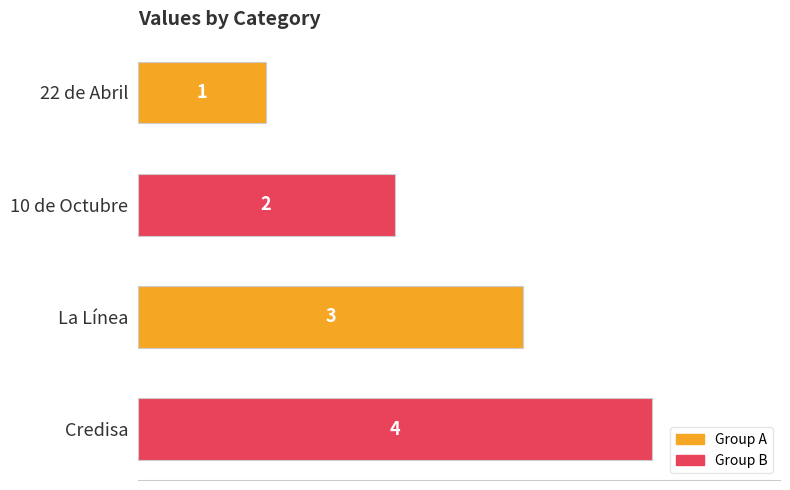

Count the number of data series in this chart.

1